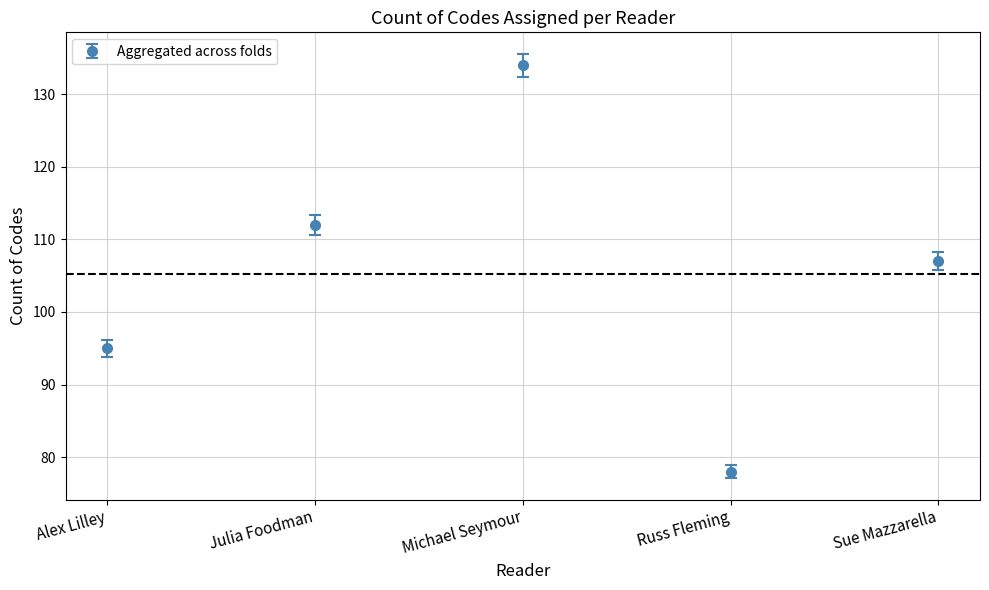

List the labels in order of value, smallest first.

Russ Fleming, Alex Lilley, Sue Mazzarella, Julia Foodman, Michael Seymour